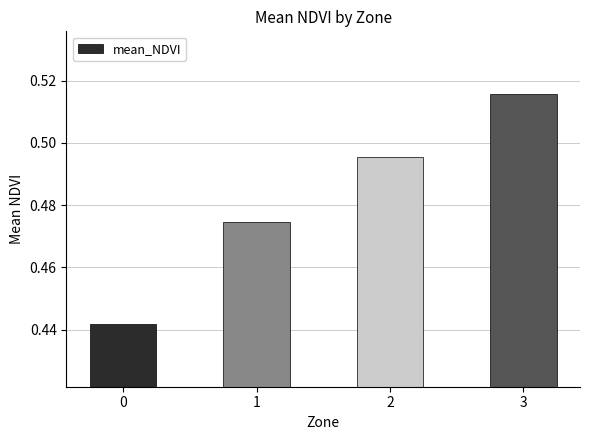

Which category has the highest value across all series?

3